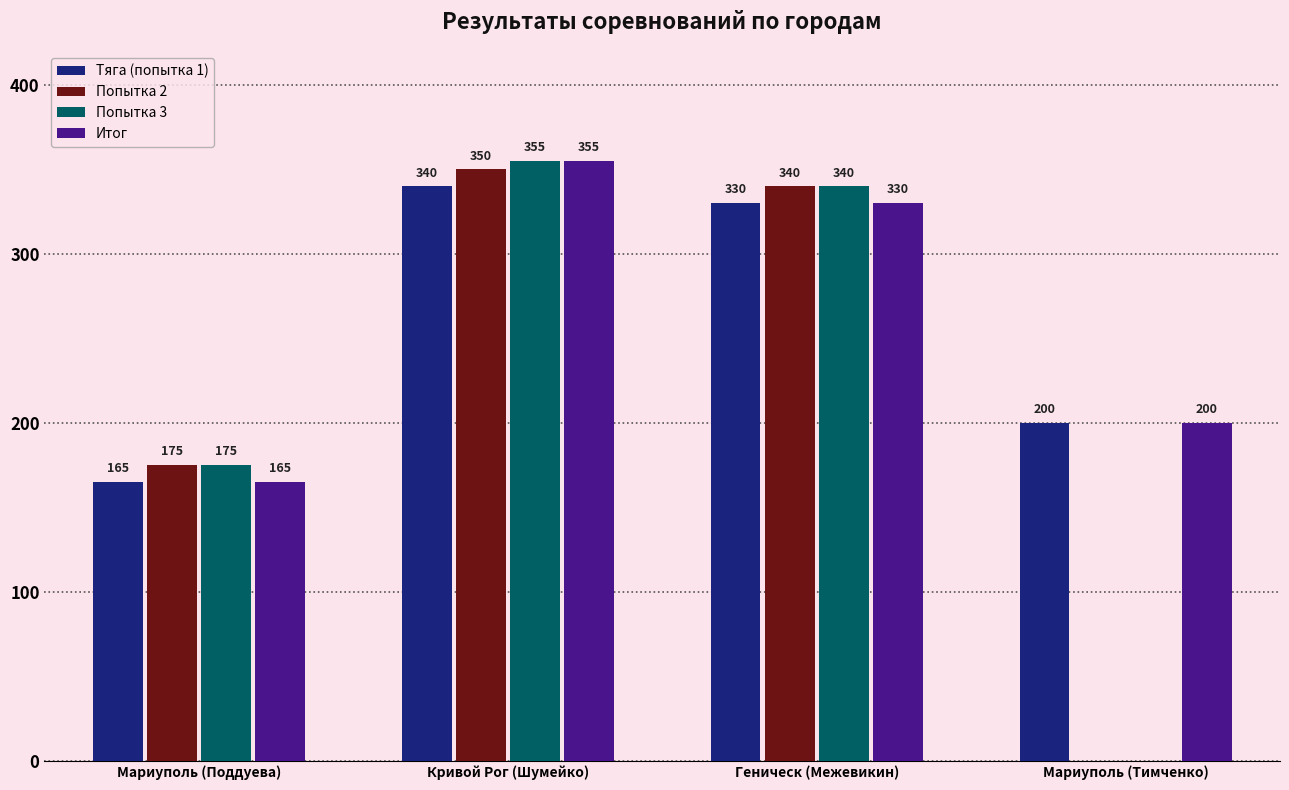

True or false: Итог has a value of 434 at Геническ (Межевикин).

False